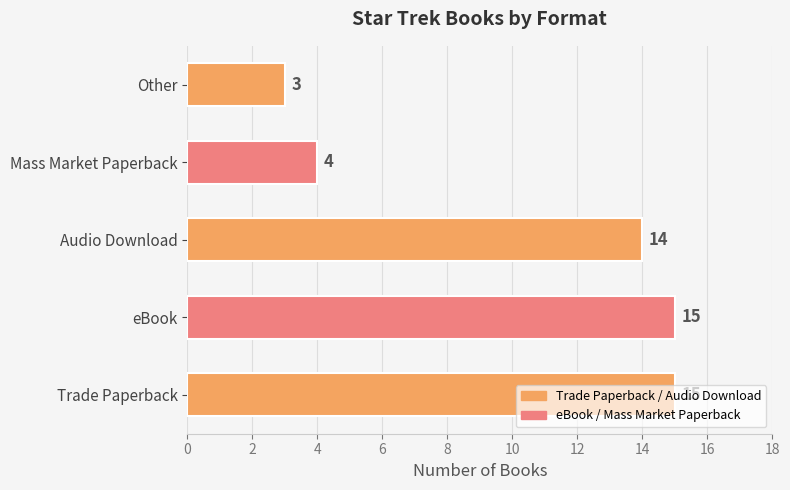

Is it true that the value at Audio Download is 23?

False